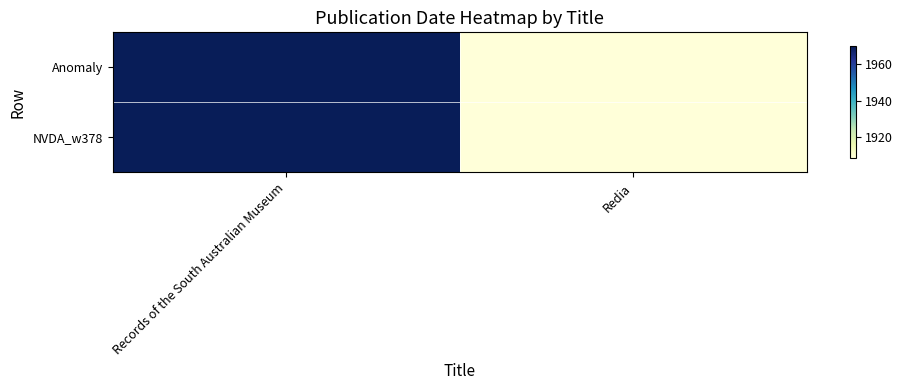

Which series has the largest total across all categories?

Anomaly